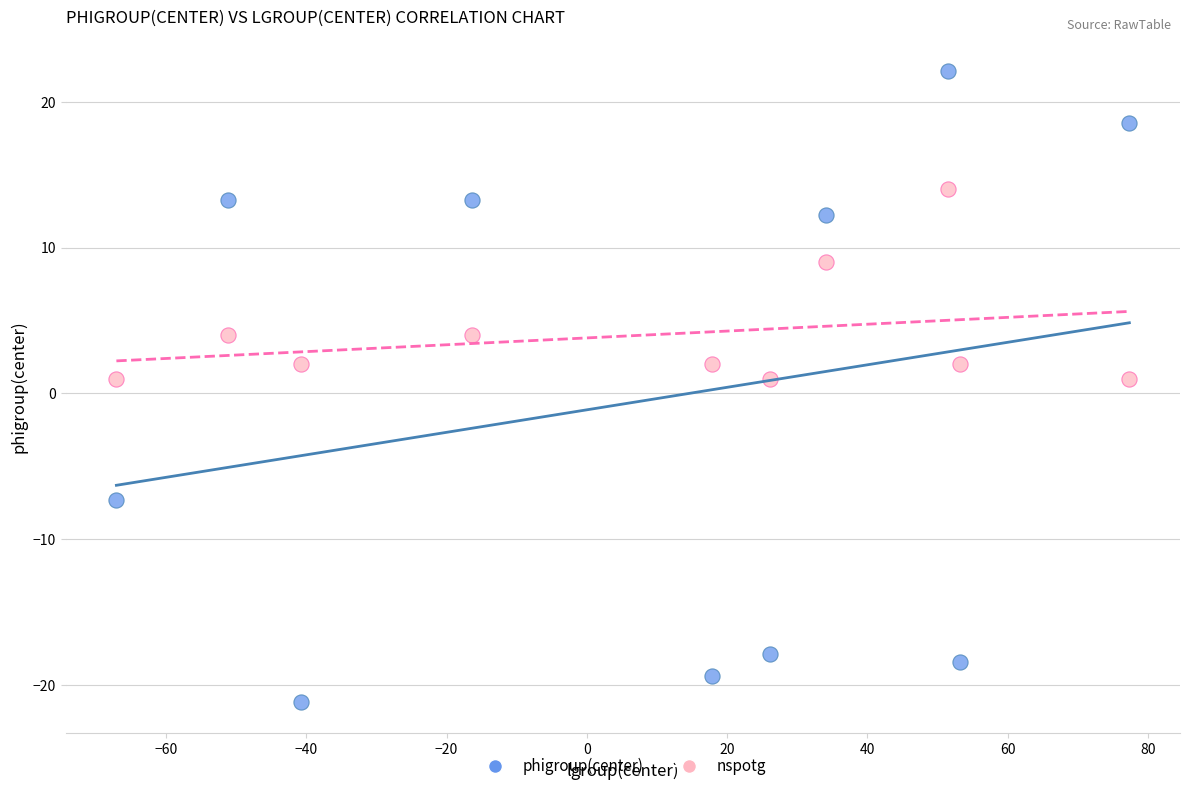

Which series contains the highest Y value?

phigroup(center)